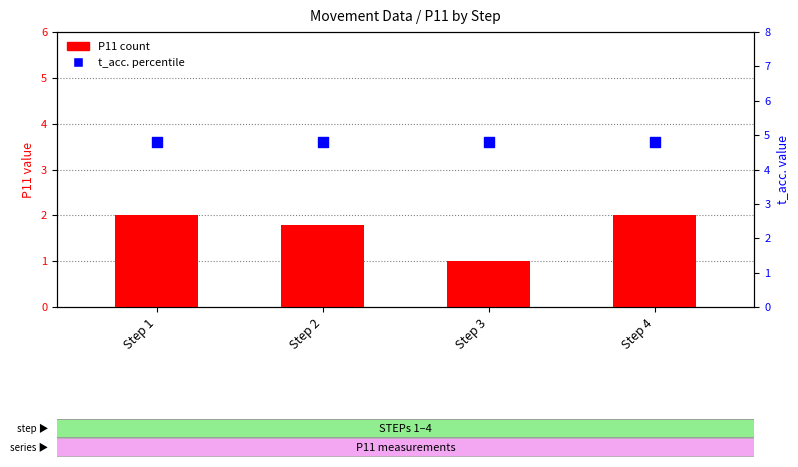

Which series has the largest Y range (max minus min)?

P11 (count)